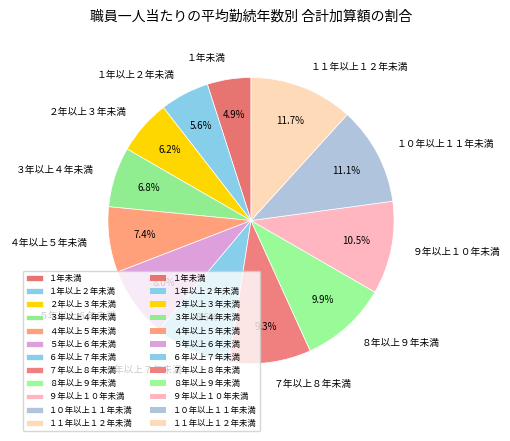

Rank the categories by value from highest to lowest.

１１年以上１２年未満, １０年以上１１年未満, ９年以上１０年未満, ８年以上９年未満, ７年以上８年未満, ６年以上７年未満, ５年以上６年未満, ４年以上５年未満, ３年以上４年未満, ２年以上３年未満, １年以上２年未満, １年未満